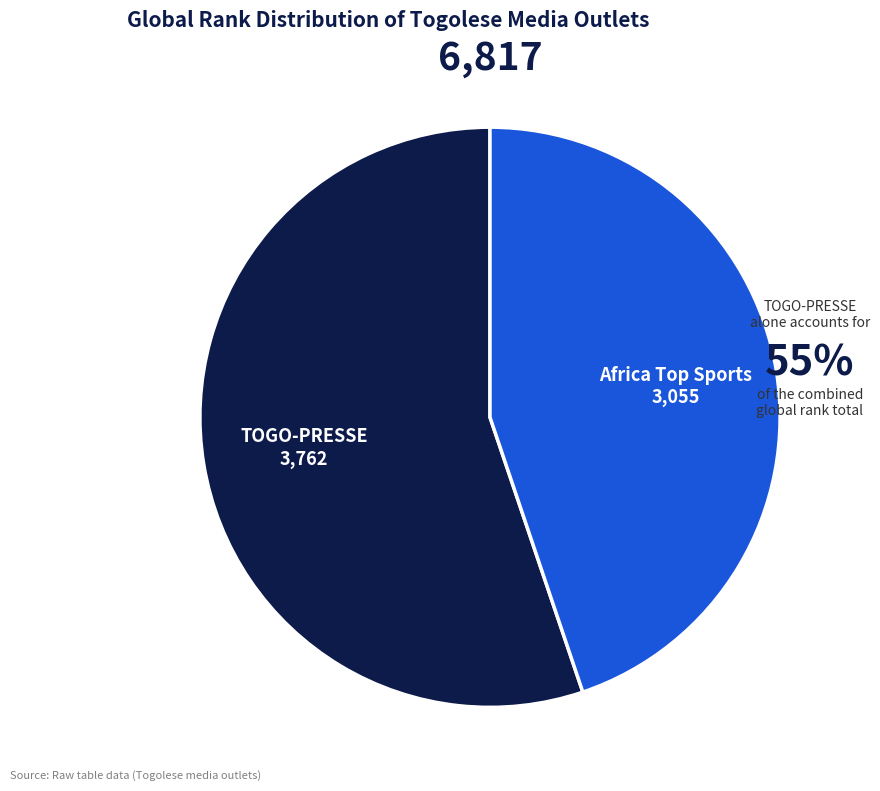

Does any single category account for the majority?

Yes